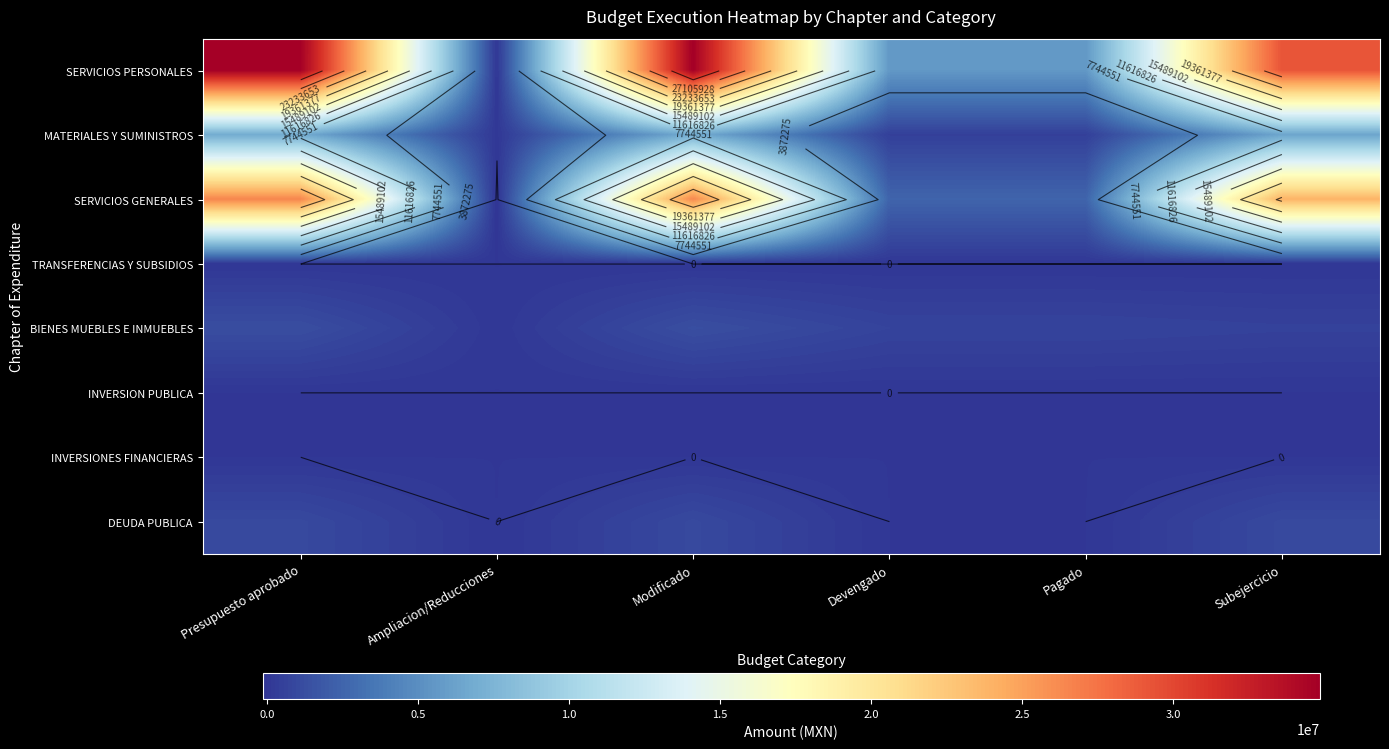

Which series has the largest total across all categories?

SERVICIOS PERSONALES